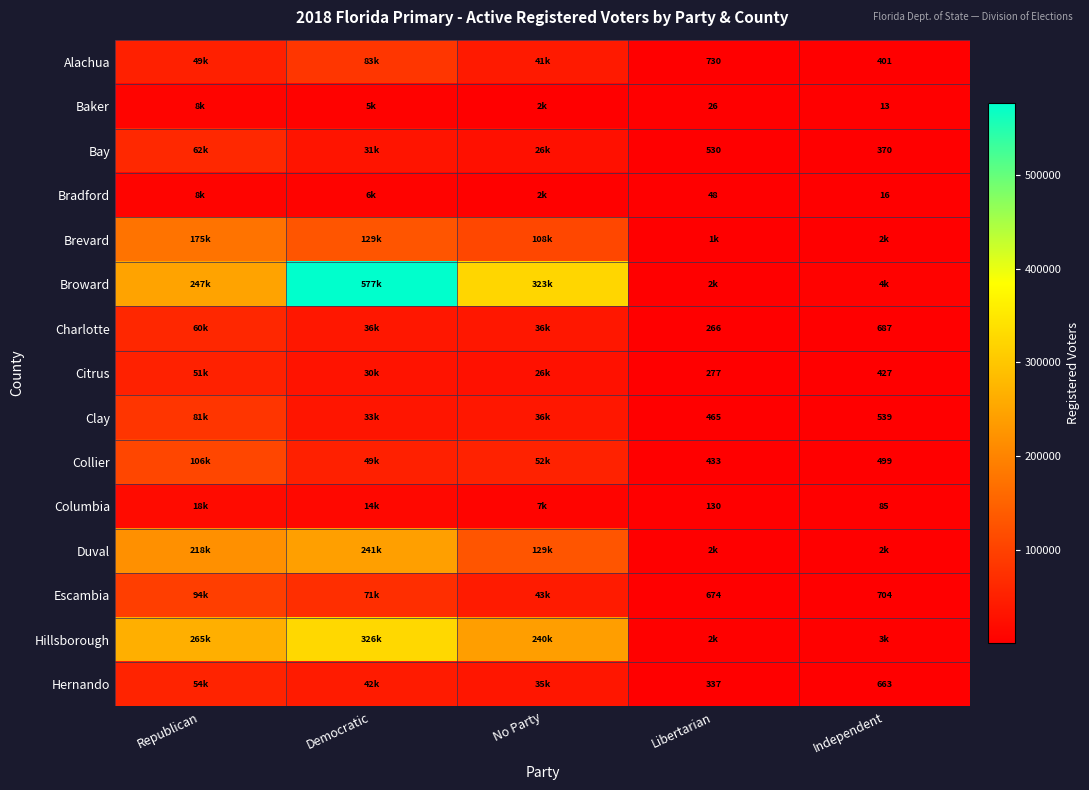

What is the sum of the Collier values at Libertarian and Independent?

932